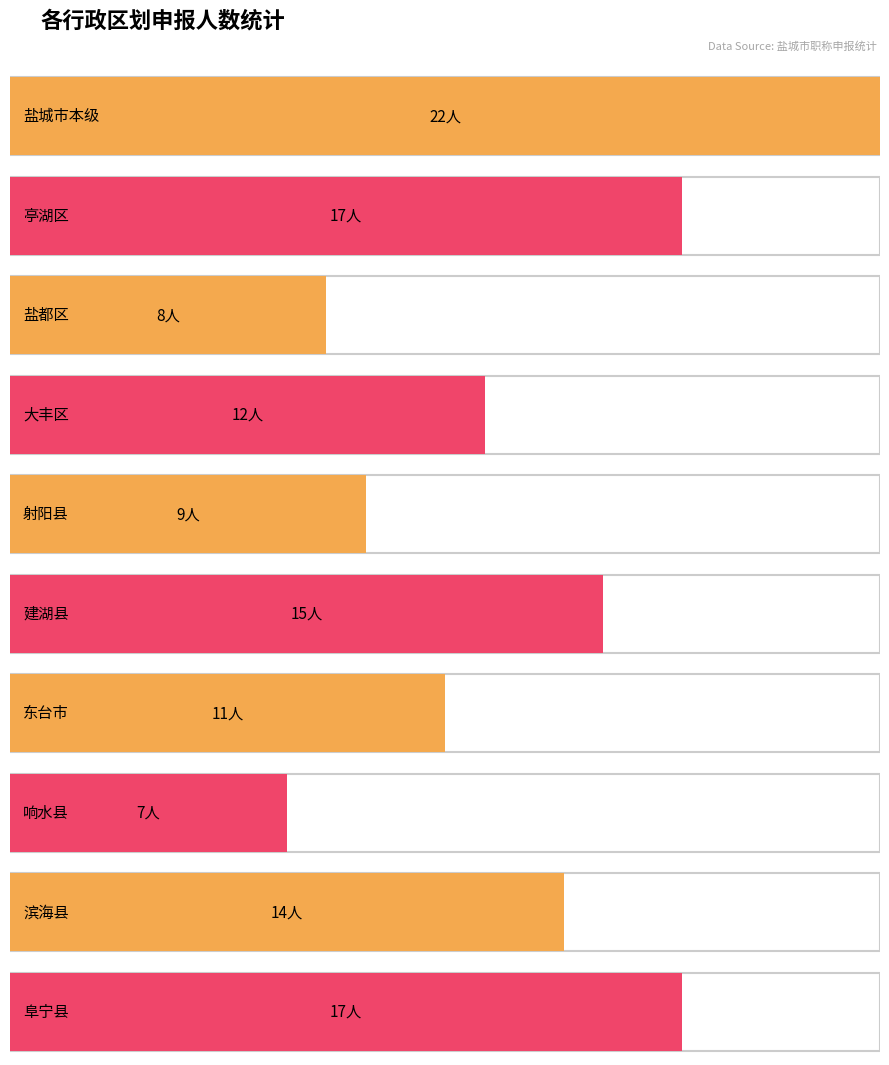

Reading left to right, what are all the values shown in this chart?

盐城市本级=22	亭湖区=17	盐都区=8	大丰区=12	射阳县=9	建湖县=15	东台市=11	响水县=7	滨海县=14	阜宁县=17